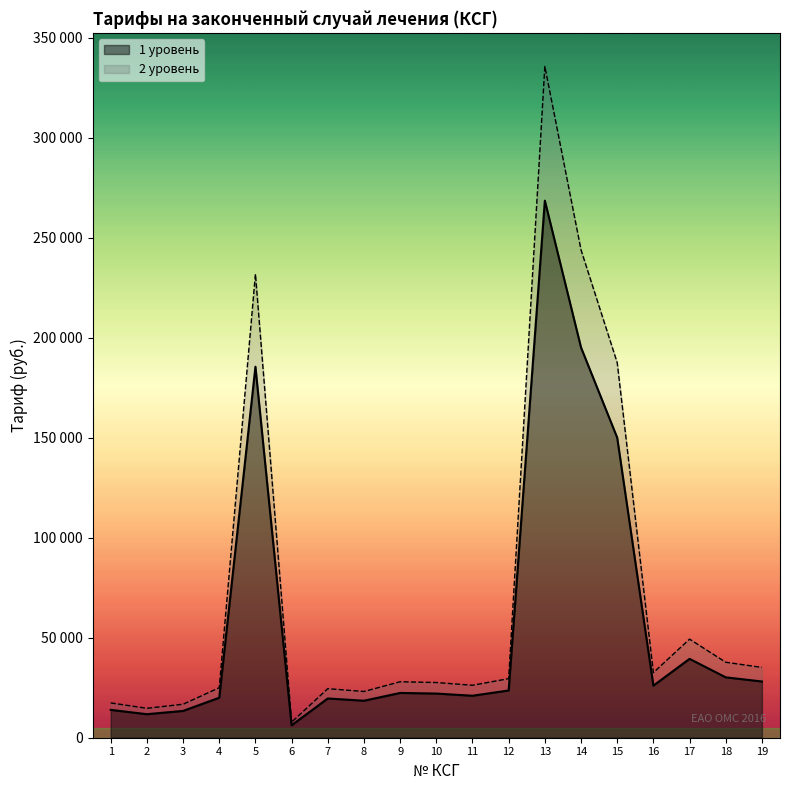

At which label is 2 уровень closest to 171672?

15